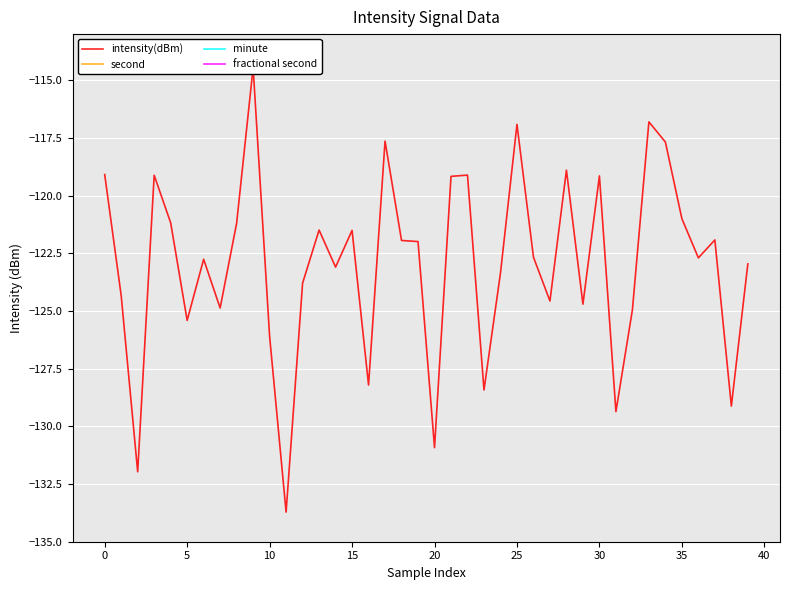

How many data points in minute are above 0?

10